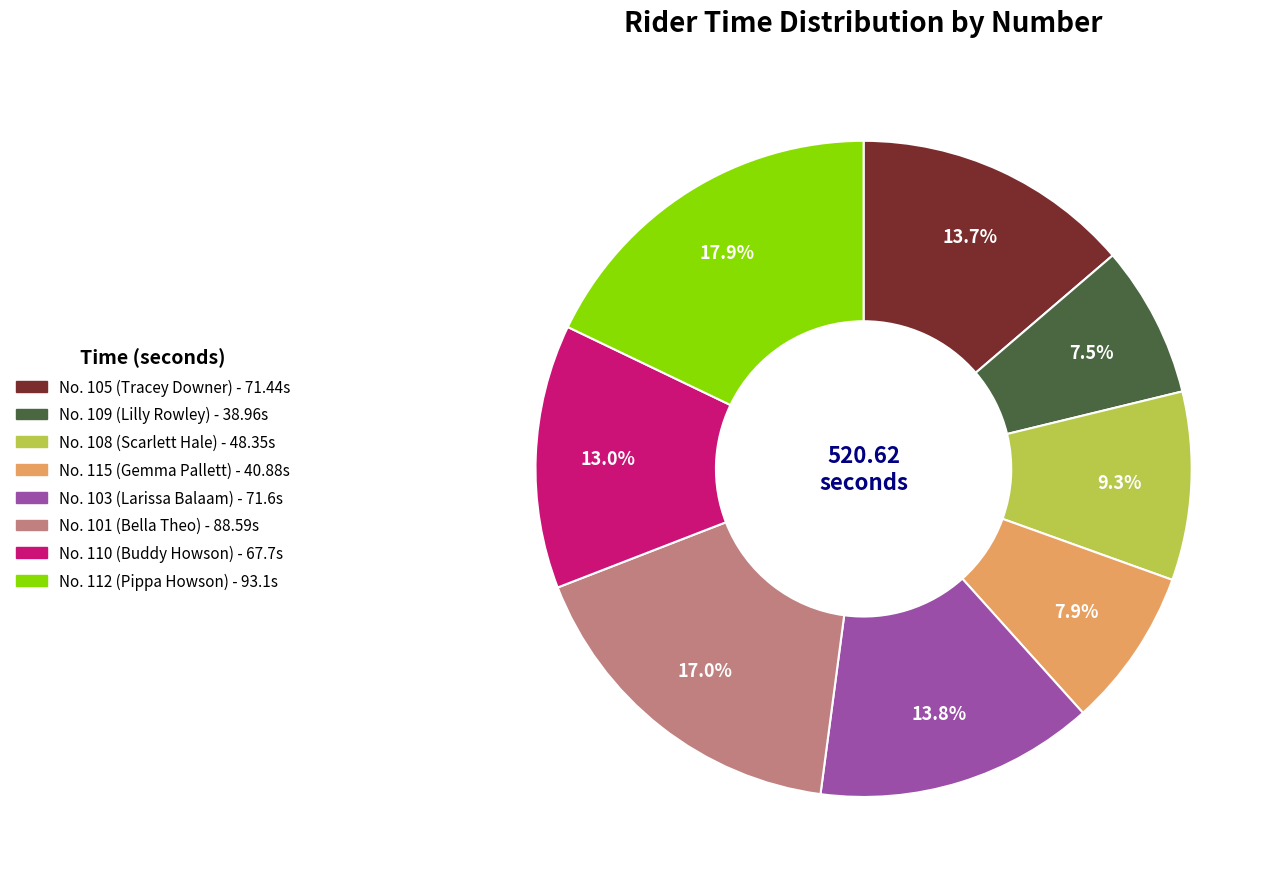

Is there a majority slice in this chart?

No